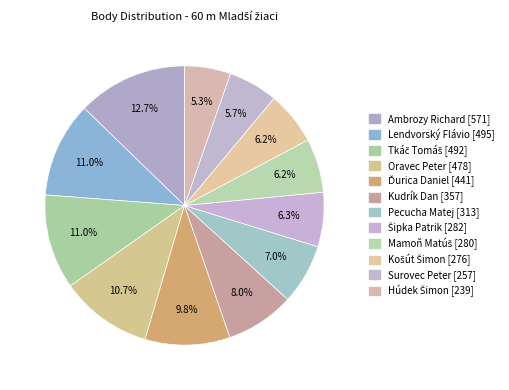

Is it true that Šipka Patrik is 6% of the pie?

True